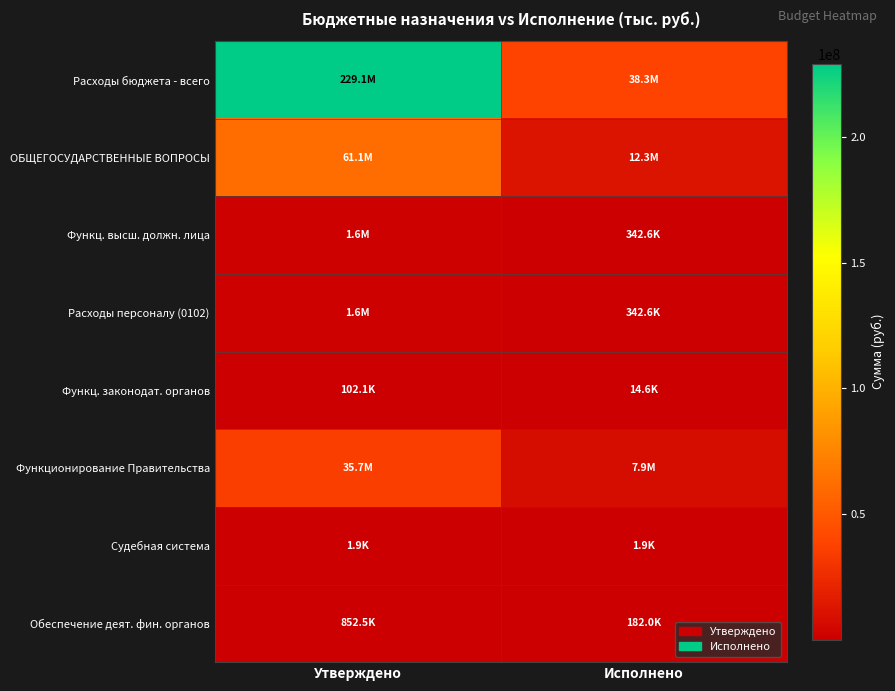

What is the maximum value shown in the chart?

229083618.2